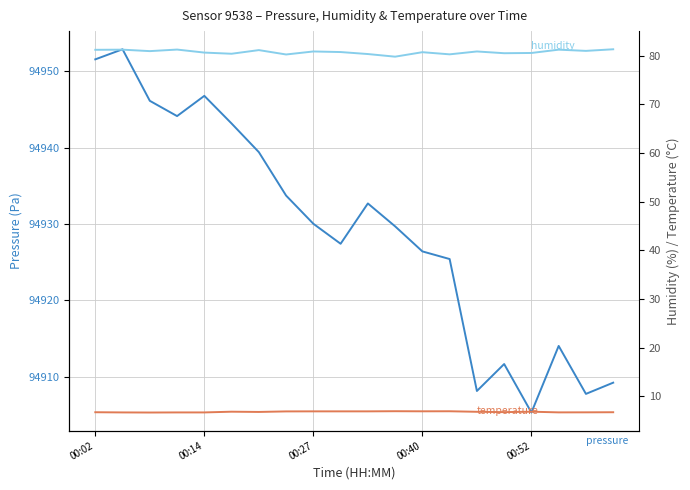

True or false: temperature and pressure cross at least once.

False